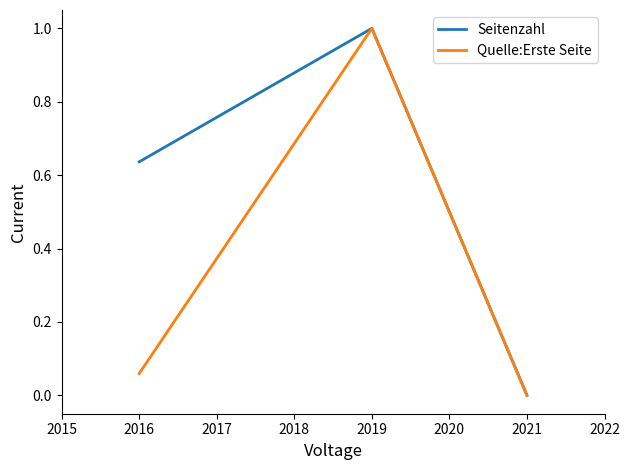

At which category is the sum across all series the highest?

2019